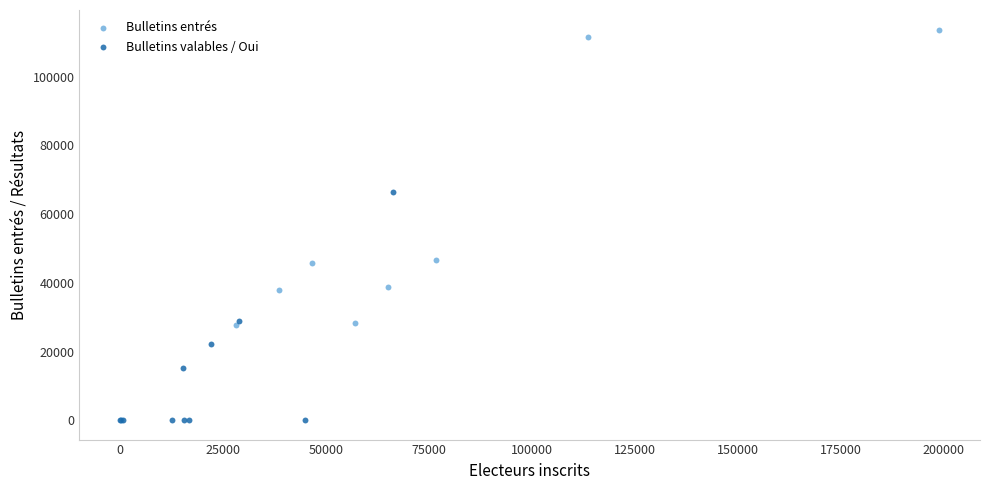

Which series contains the highest Y value?

Bulletins entrés